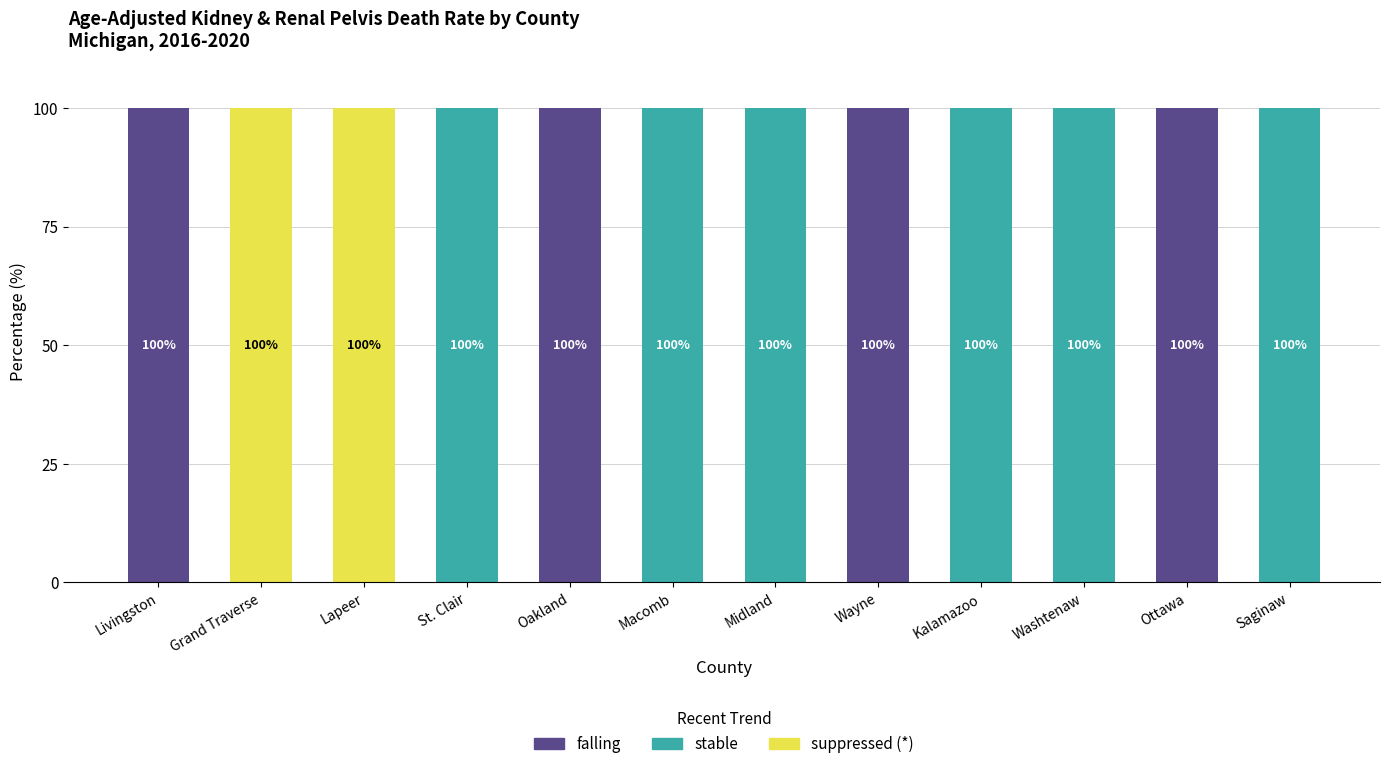

What is the sum of all suppressed (*) values?

200